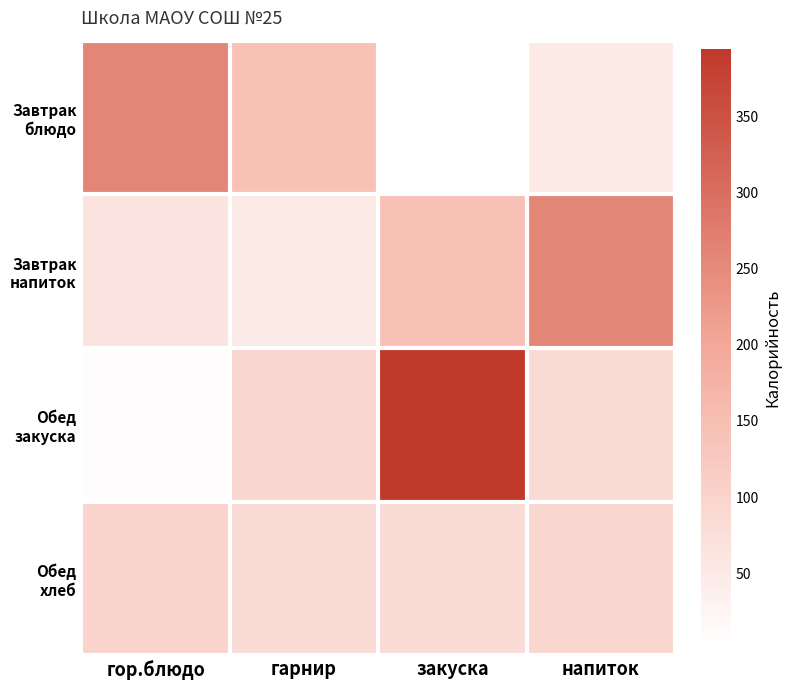

Rank the series by their average value, from highest to lowest.

Обед закуска, Завтрак напиток, Завтрак блюдо, Обед хлеб